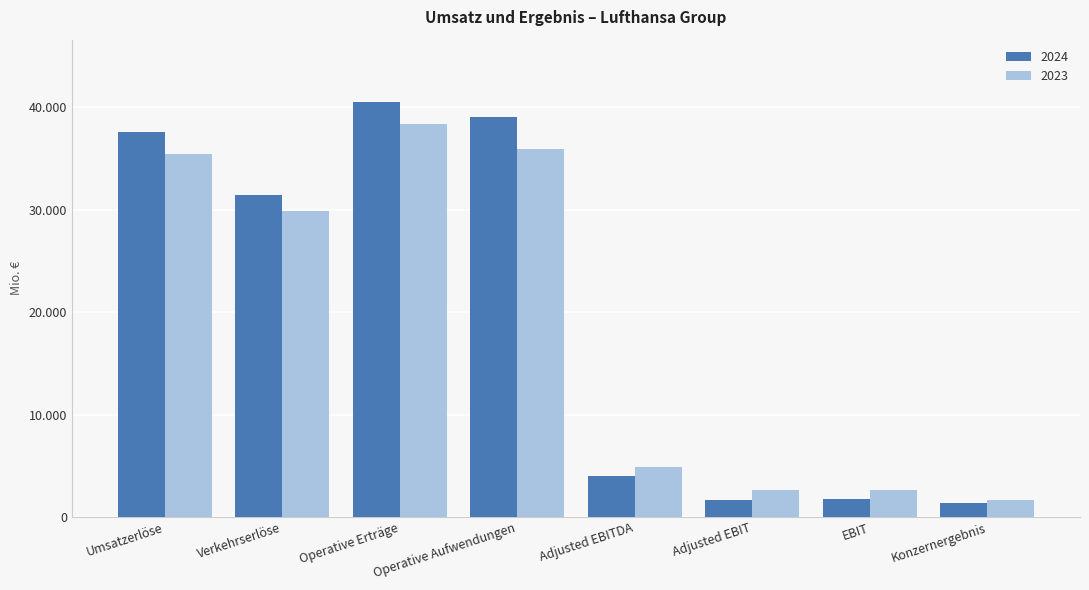

Reading right to left, list all the values displayed in this chart.

2024: 1380	1731	1645	3982	39097	40542	31439	37581
2023: 1673	2669	2682	4910	35960	38429	29926	35442